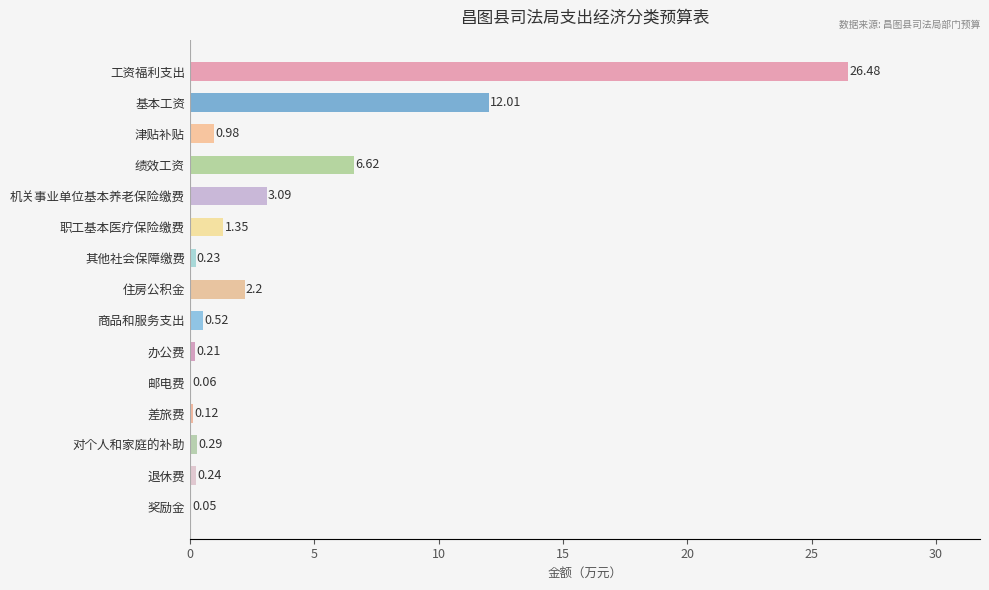

Between 住房公积金 and 商品和服务支出, which is larger?

住房公积金